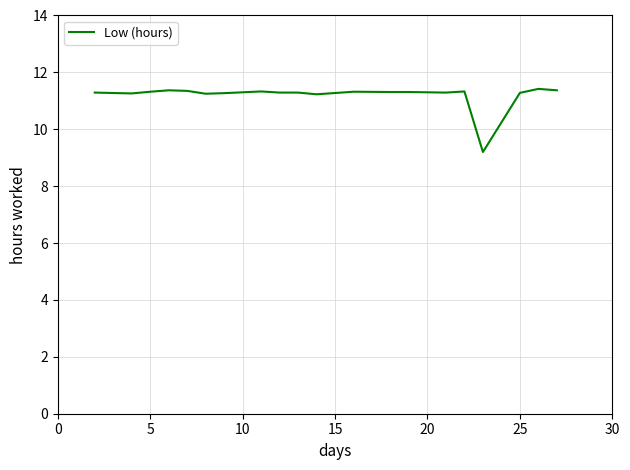

What is the difference between the maximum and minimum values?

2.2